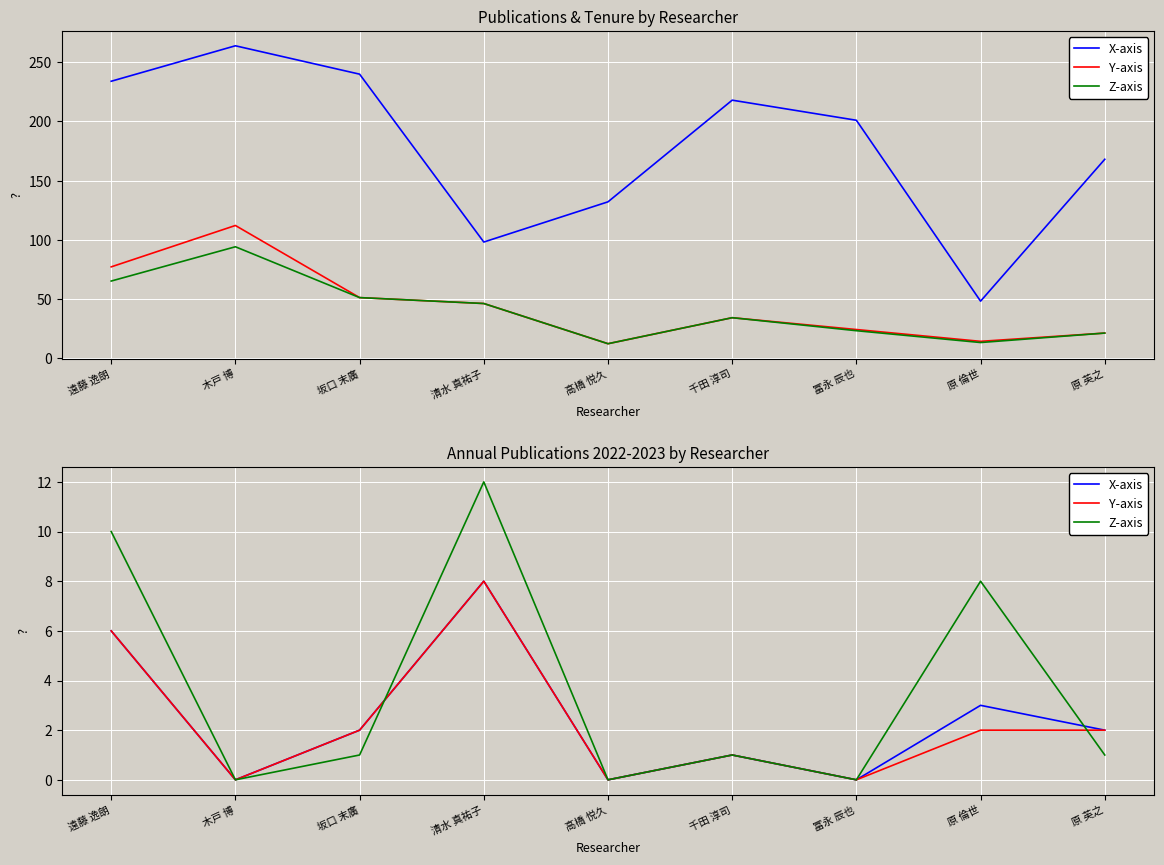

Reading left to right, extract all data points from this chart.

X-axis: 6	0	2	8	0	1	0	3	2
Y-axis: 6	0	2	8	0	1	0	2	2
Z-axis: 10	0	1	12	0	1	0	8	1